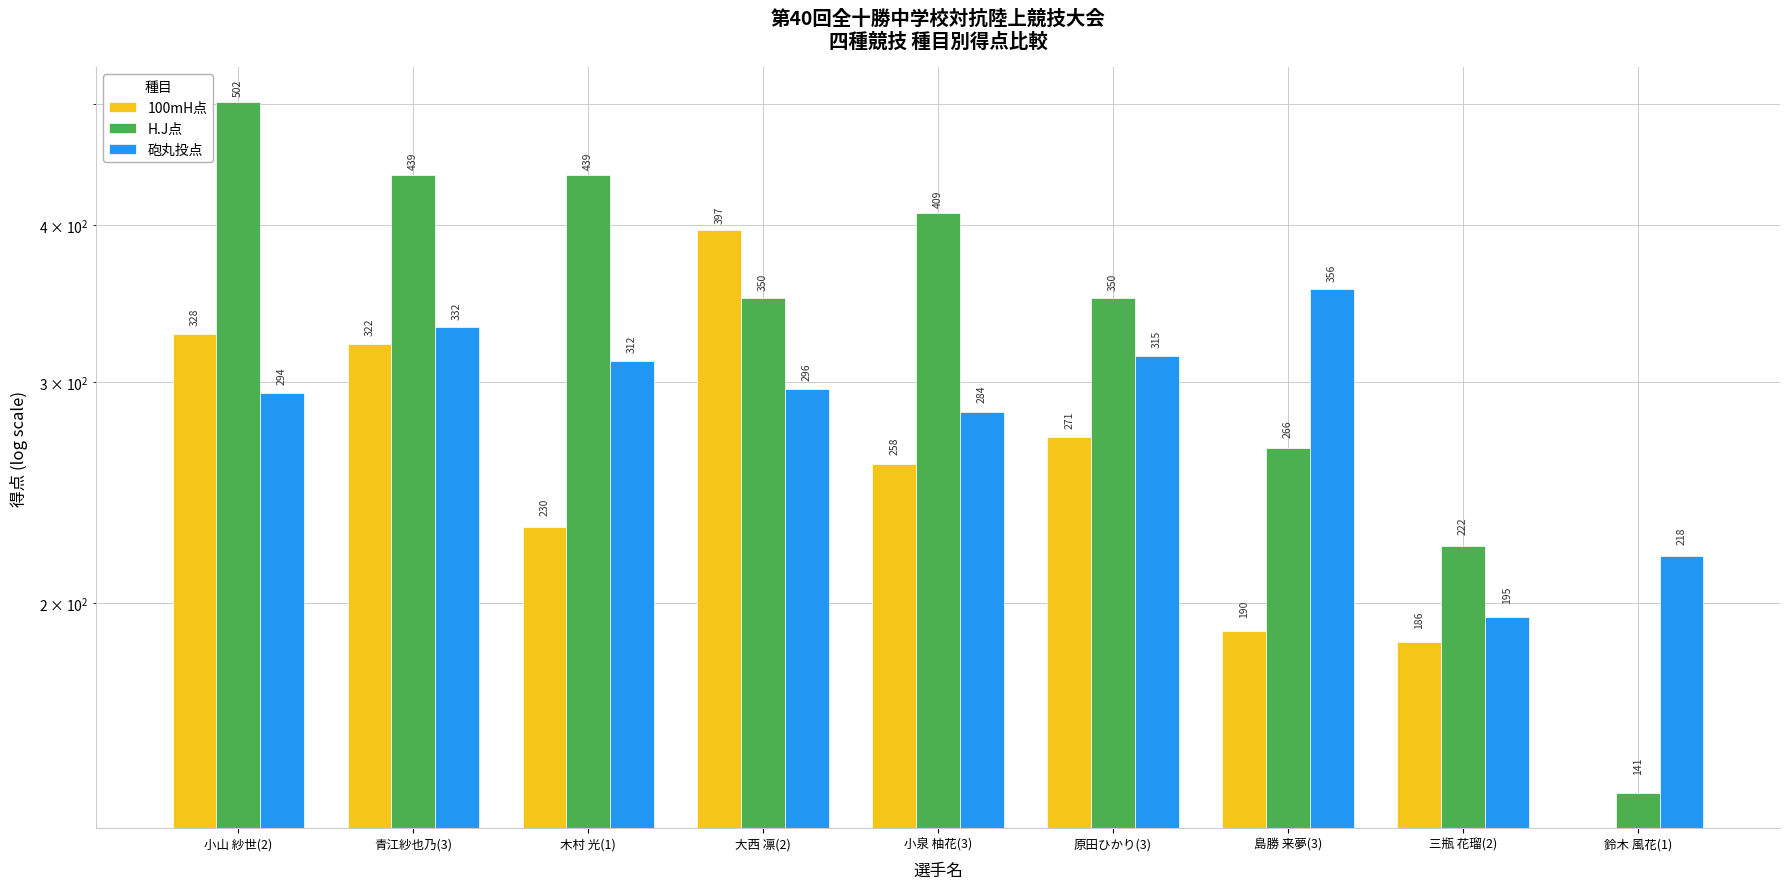

Between 大西 凛(2) and 小泉 柚花(3), which series saw the biggest shift?

100mH点